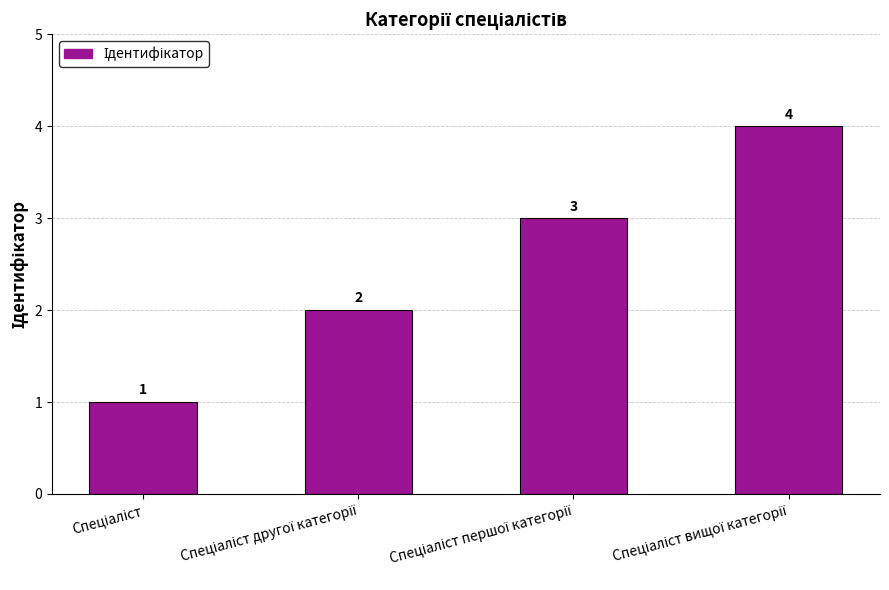

What is the maximum value shown in the chart?

4